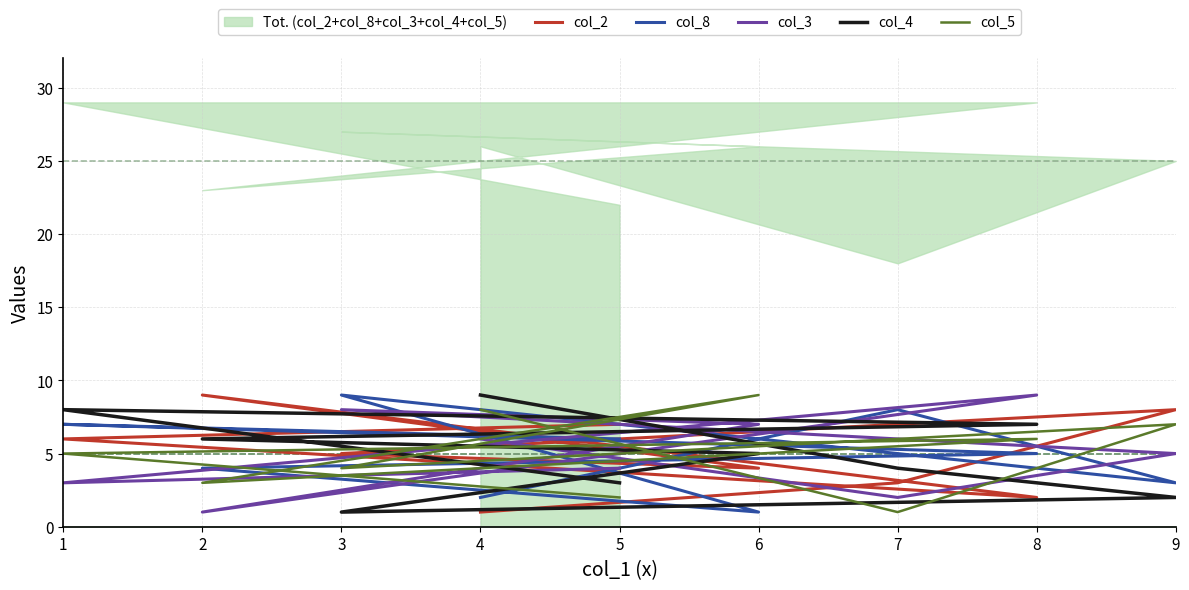

The value of col_8 at 6 is 1. True or false?

True